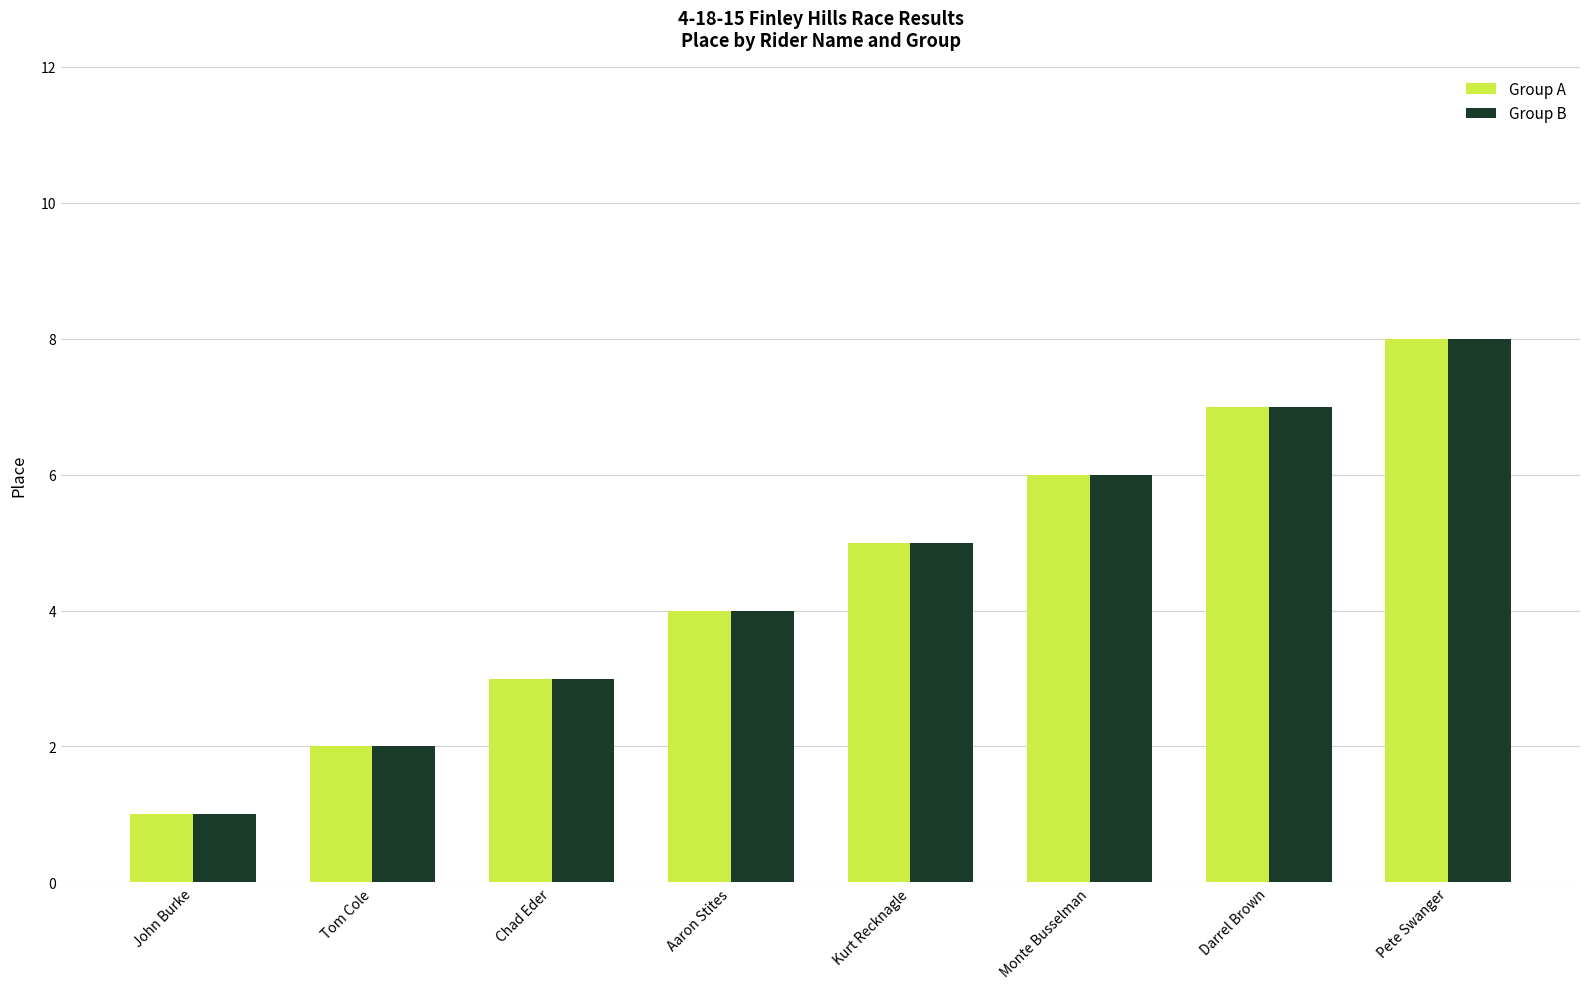

What is the difference between the maximum and minimum values in the Group A series?

7